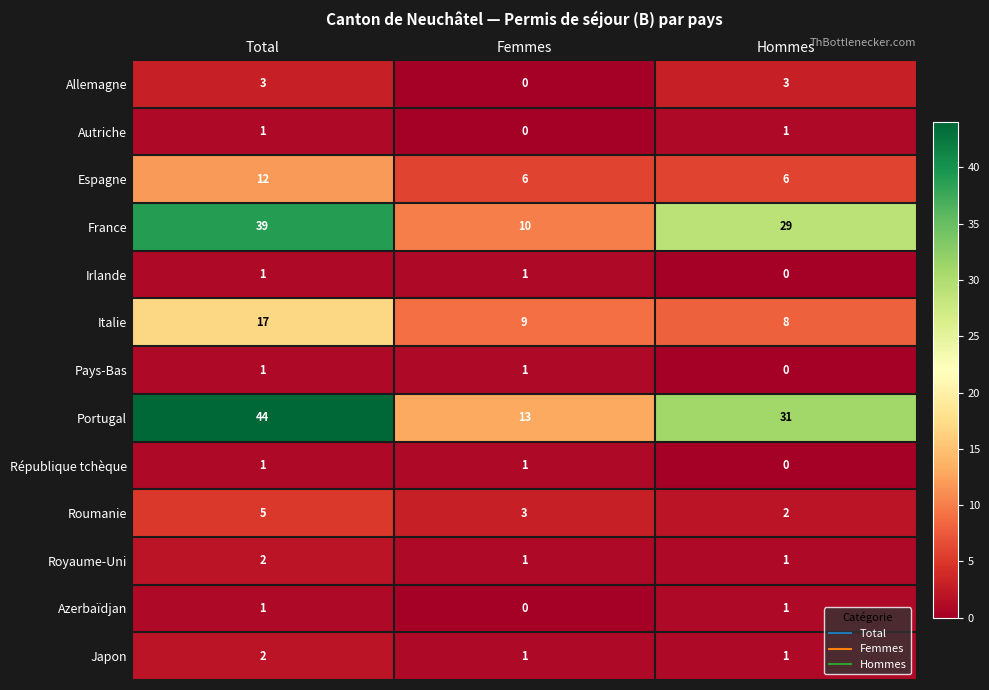

What is the average value of the France series?

26